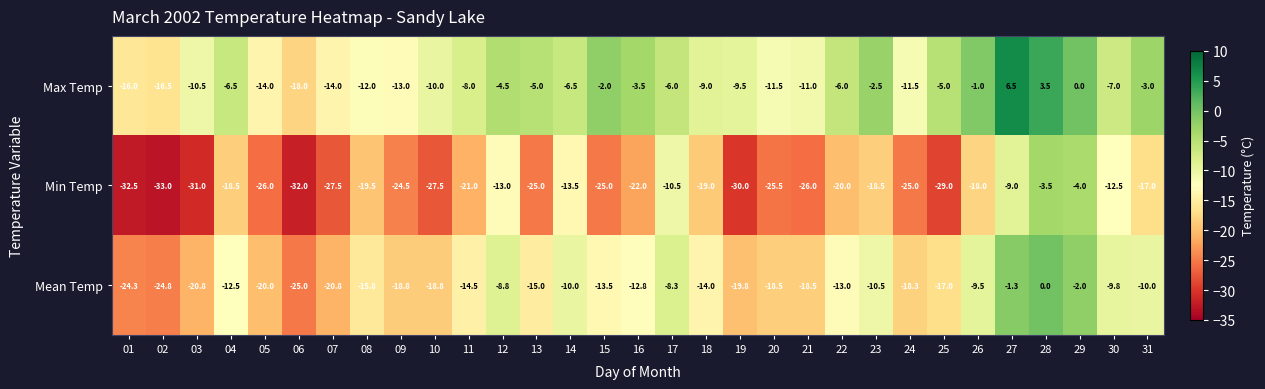

Which series has the largest total across all categories?

Max Temp